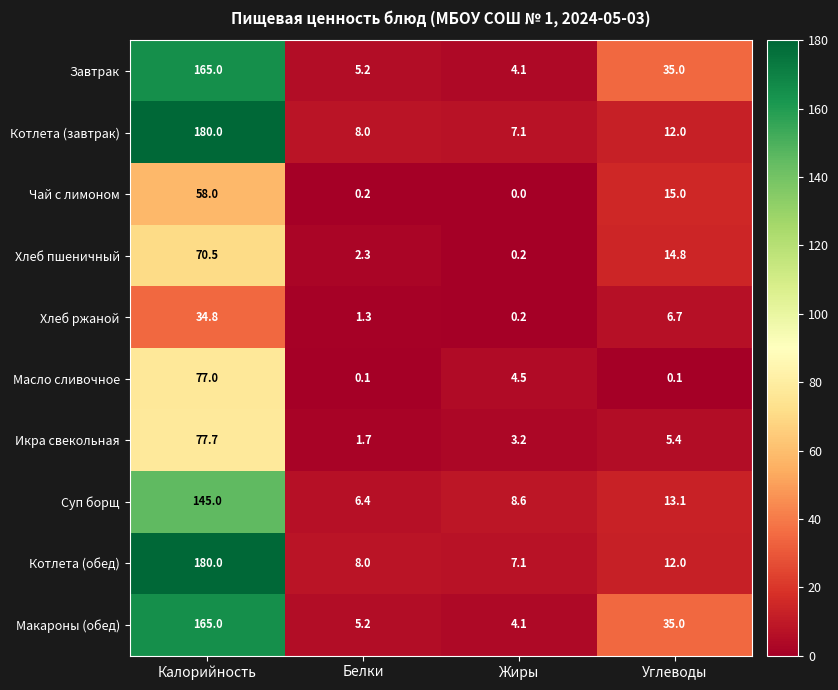

The value of Хлеб пшеничный at Калорийность is 70.5. True or false?

True